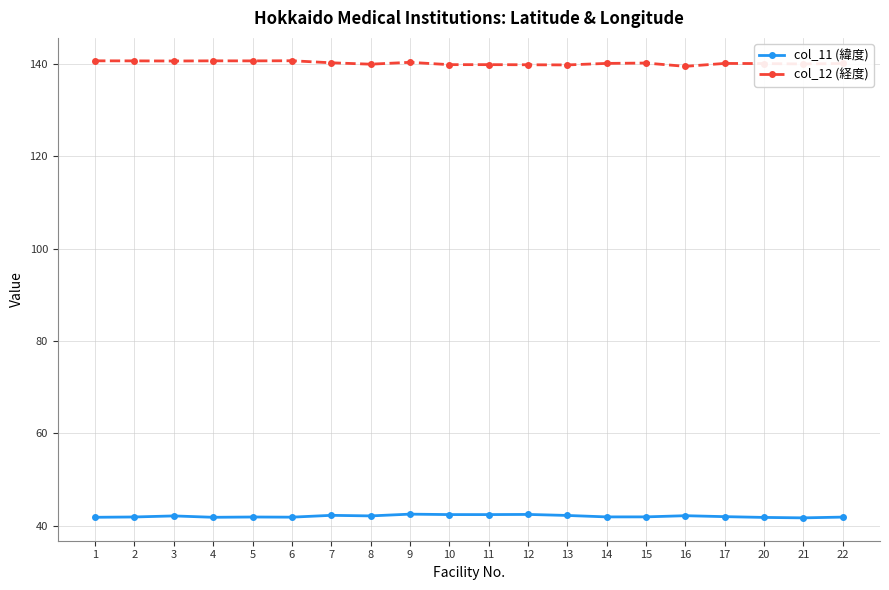

What is the value of the col_12 (経度) point at the 20th from the left?

140.1